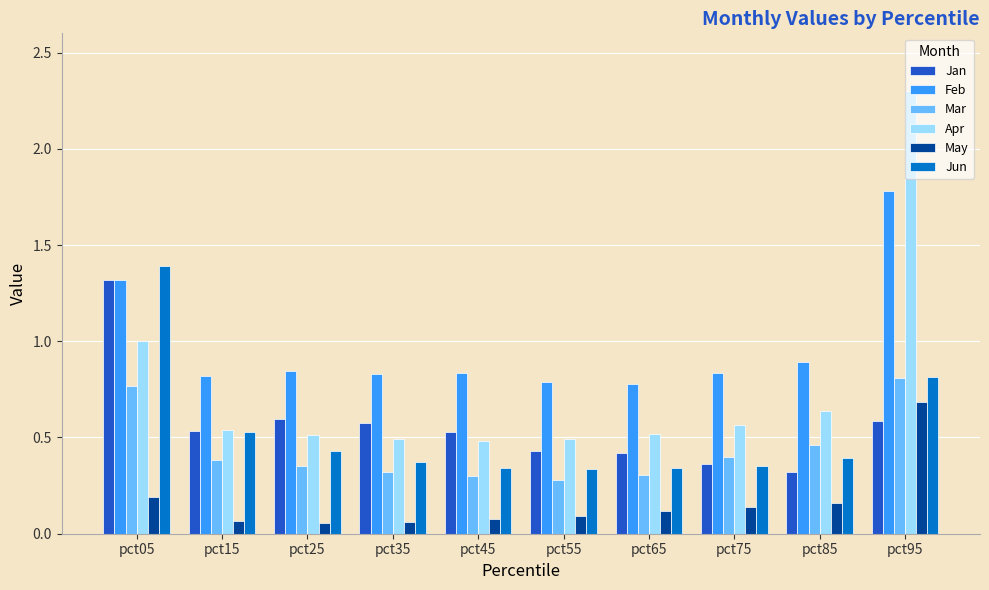

At which category is the sum across all series the highest?

pct95